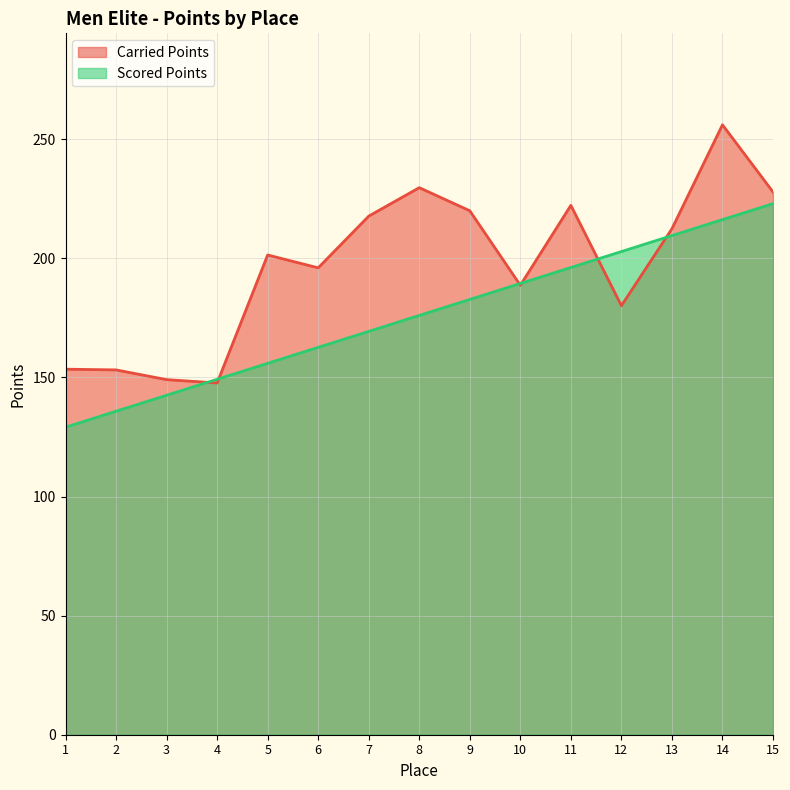

What are all the series names shown in the legend?

Carried Points, Scored Points